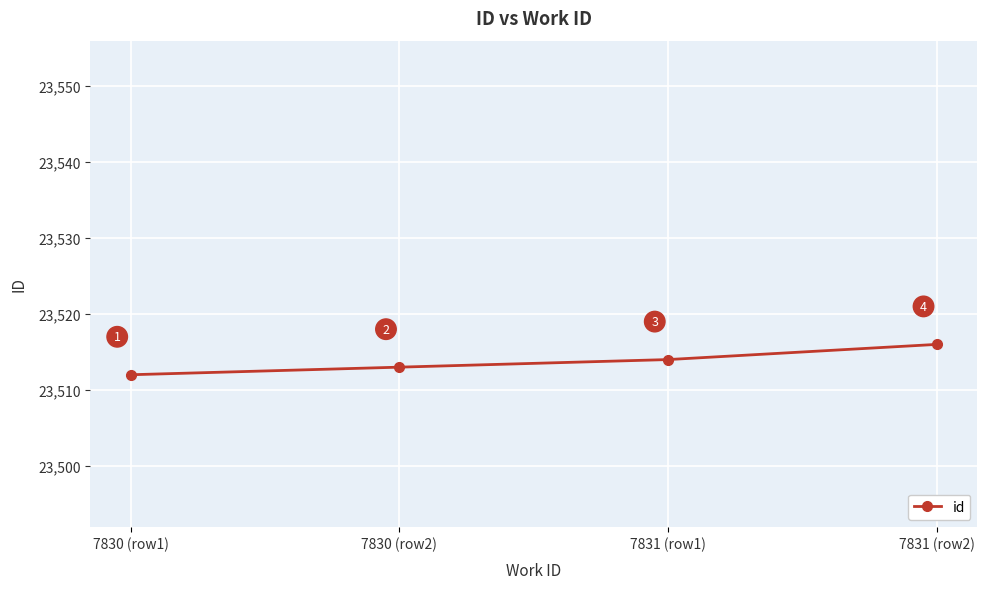

What is the label of the 3rd point from the left?

7831 (row1)